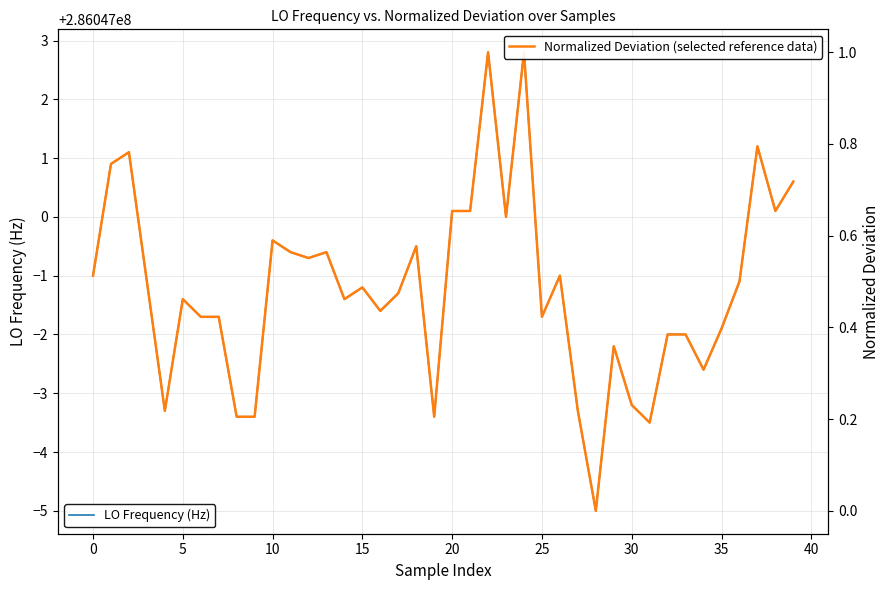

How many lines are shown in the chart?

2